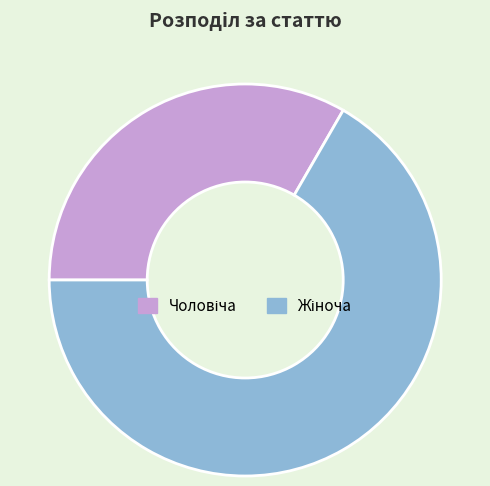

What is the majority slice?

Жіноча